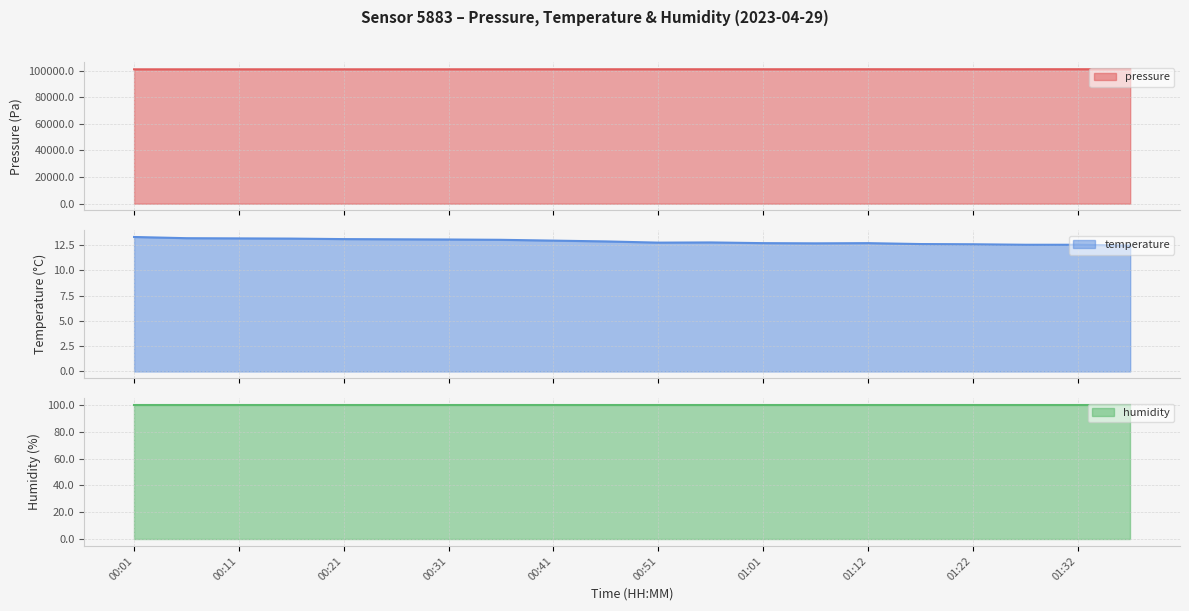

What is the value of the pressure point at the 20th from the left?

101138.6